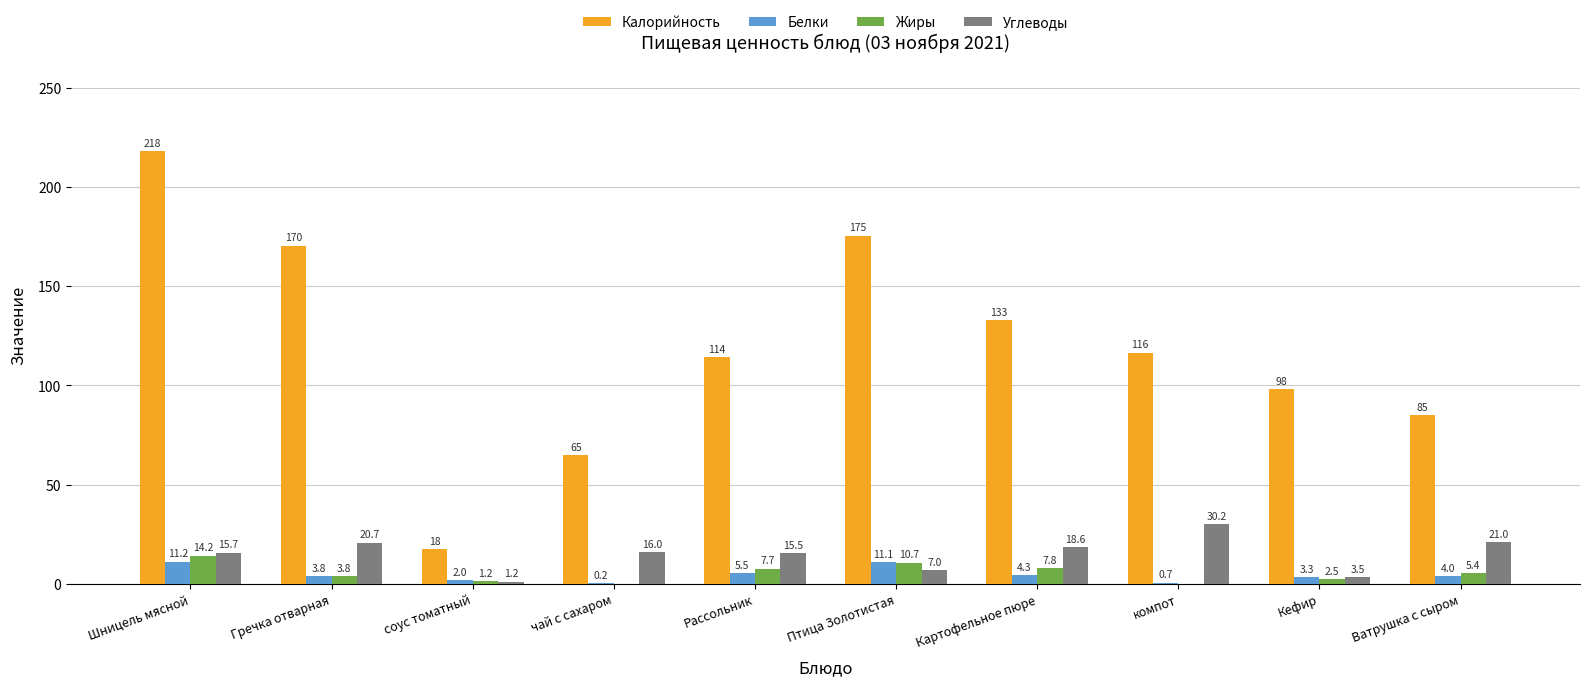

At which category is the sum across all series the highest?

Шницель мясной